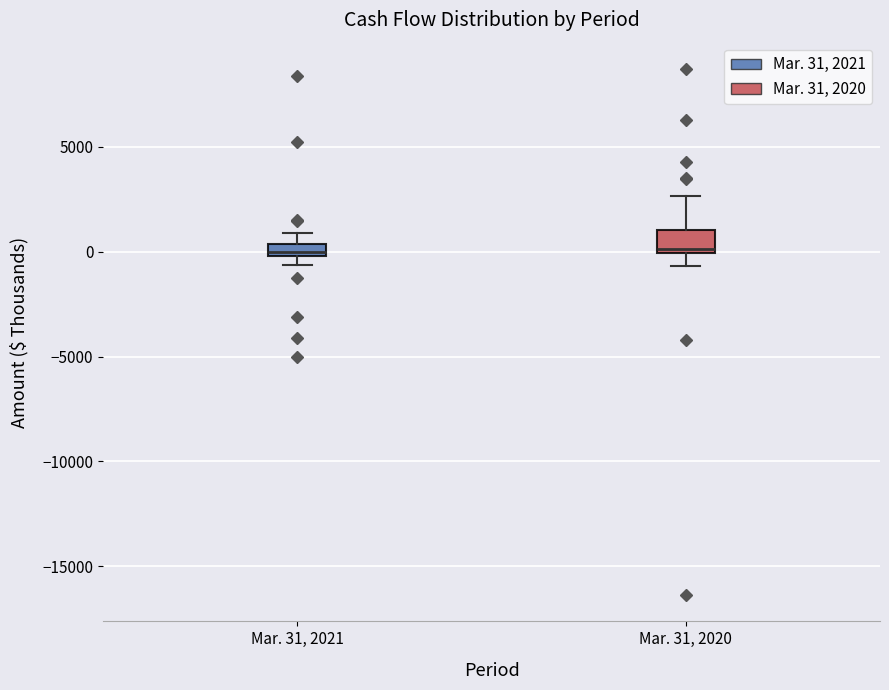

Where does the upper whisker of the box for Mar. 31, 2020 end on the y-axis? The values are not printed on the chart, so give them approximately, as read against the axis.

2500